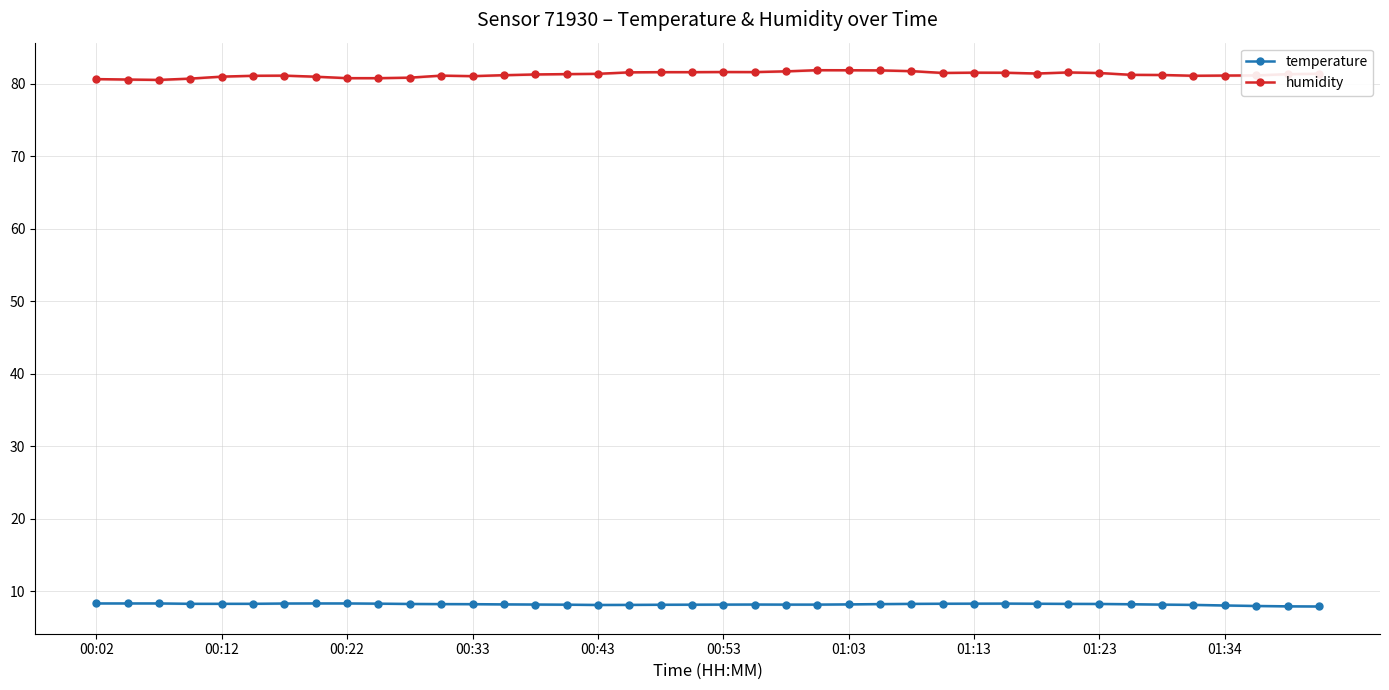

What is the maximum value for humidity?

81.9